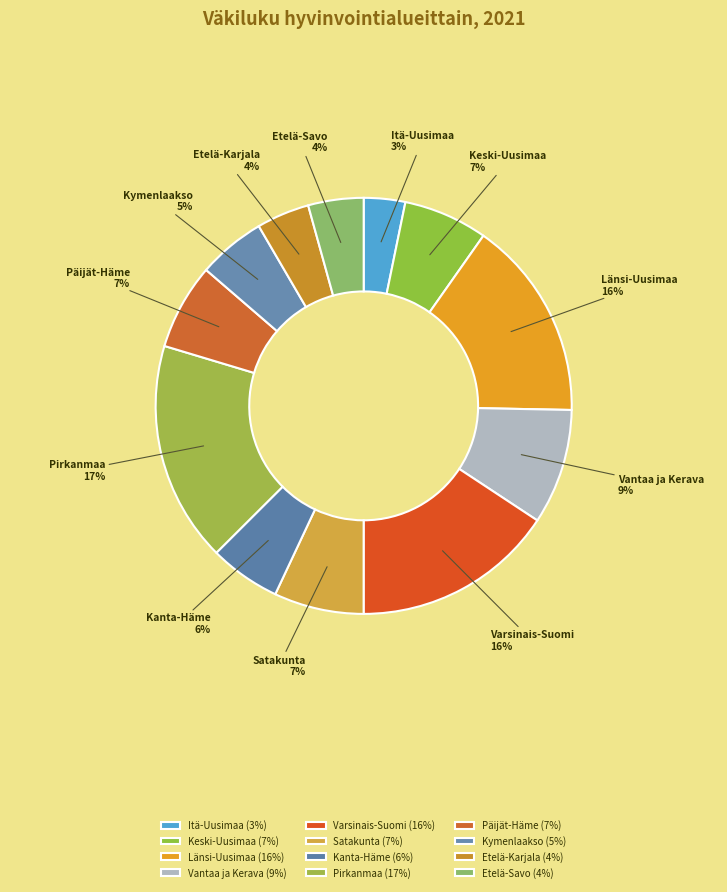

To the nearest percent, what is the combined percentage of Päijät-Häme and Satakunta?

14%